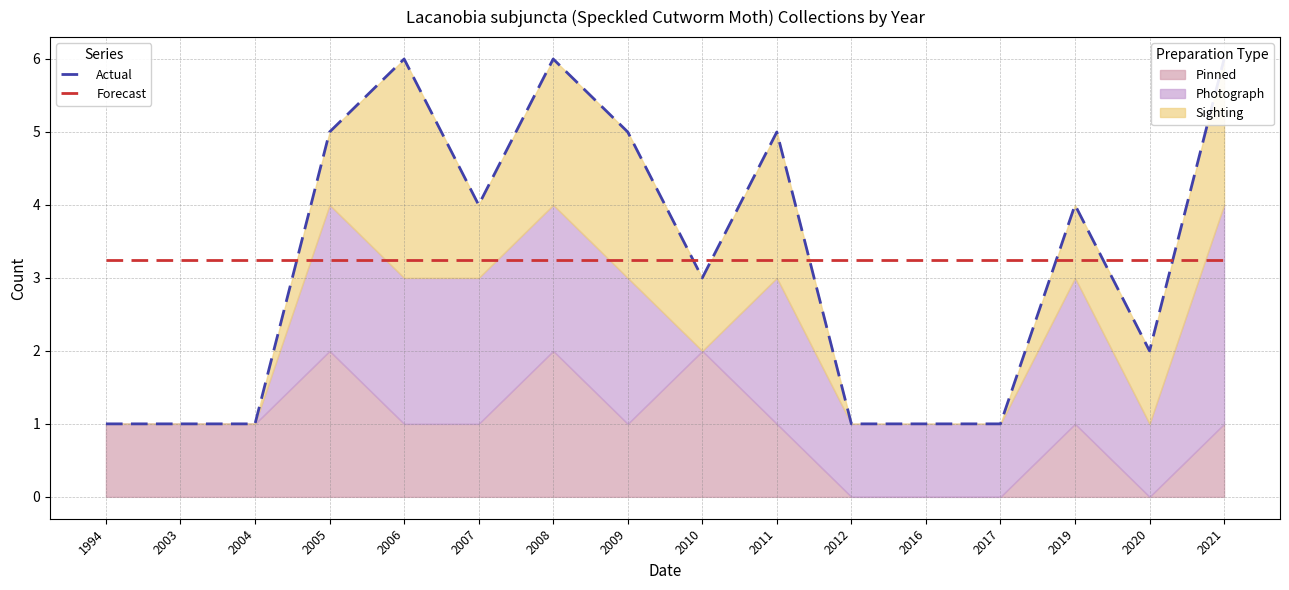

Which series has the largest range (max minus min)?

Actual